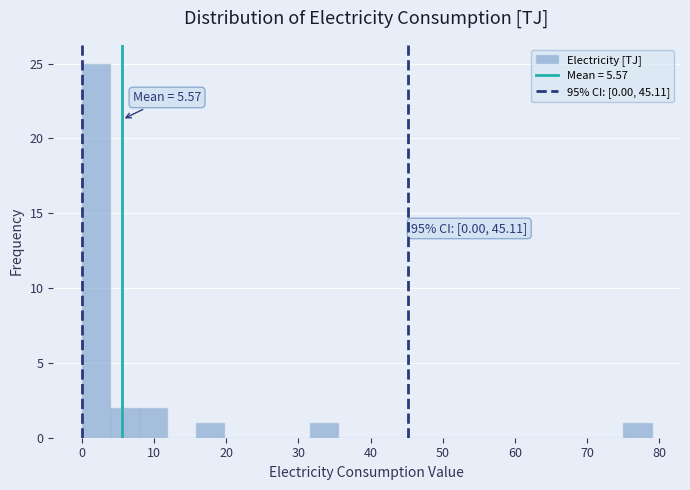

Read against the x-axis, roughly where is the centre of the tallest bar?

2